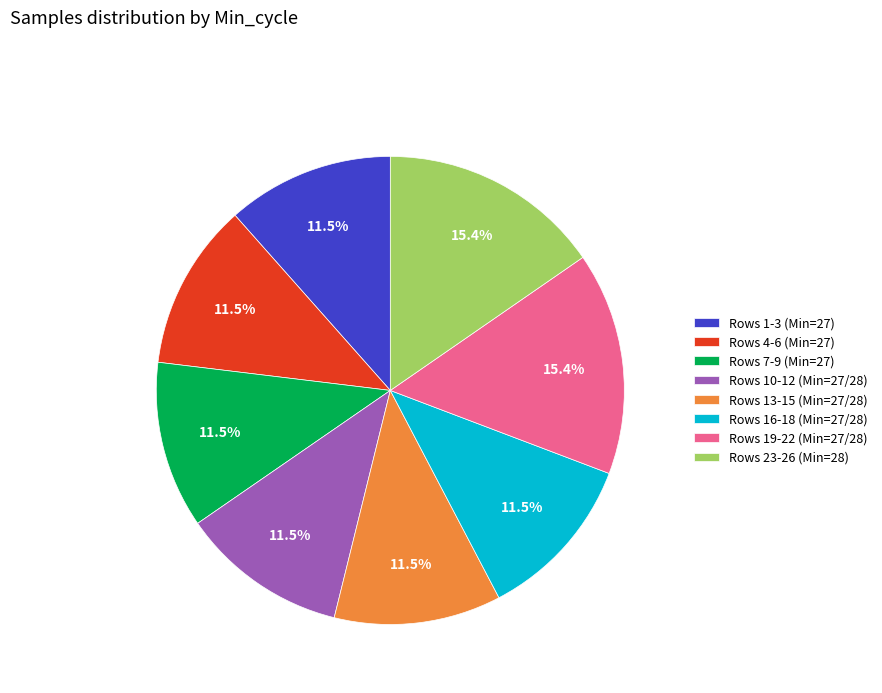

Count the number of slices in the pie.

8